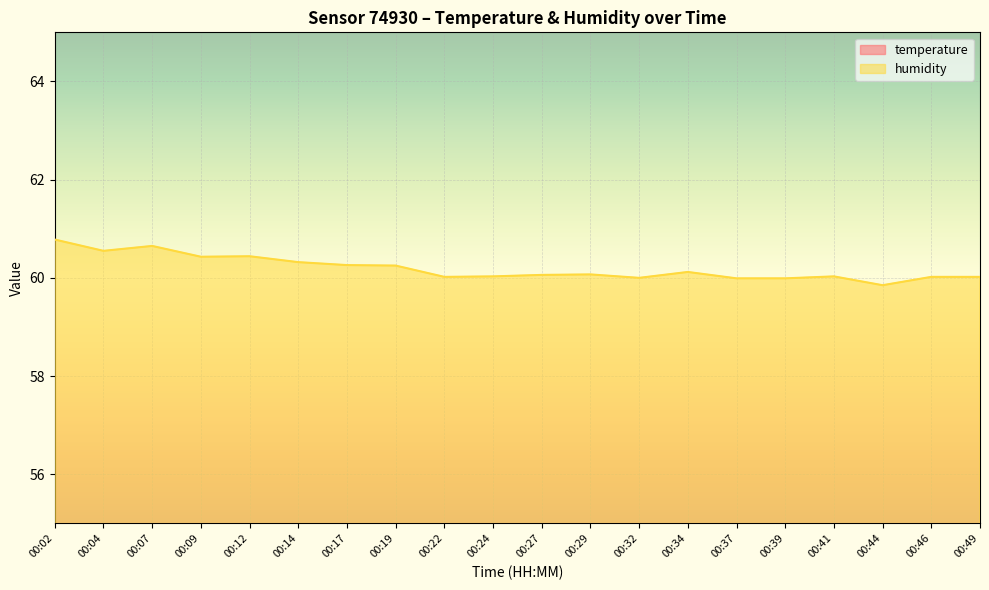

Reading right to left, extract all data points from this chart.

temperature: 18.6	18.6	18.7	18.7	18.7	18.7	18.7	18.7	18.7	18.7	18.7	18.7	18.7	18.7	18.7	18.7	18.7	18.7	18.7	18.7
humidity: 60.0	60.0	59.9	60.0	60.0	60.0	60.1	60.0	60.1	60.1	60.0	60.0	60.2	60.3	60.3	60.4	60.4	60.6	60.5	60.8